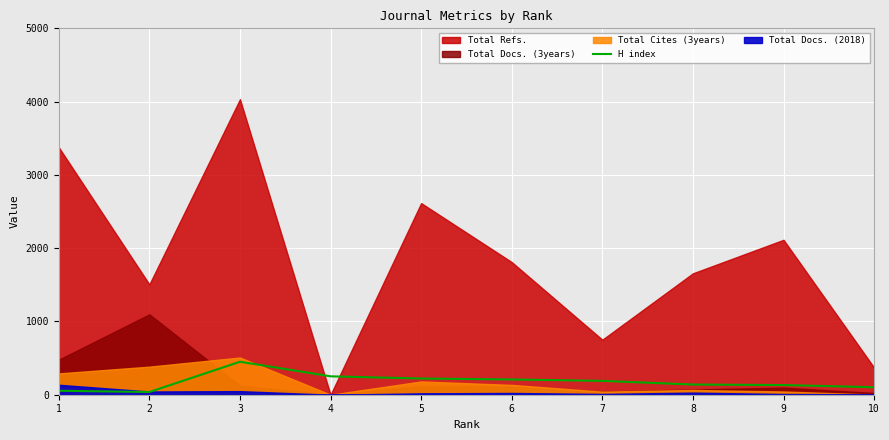

True or false: the data shows 61 at 5.

False